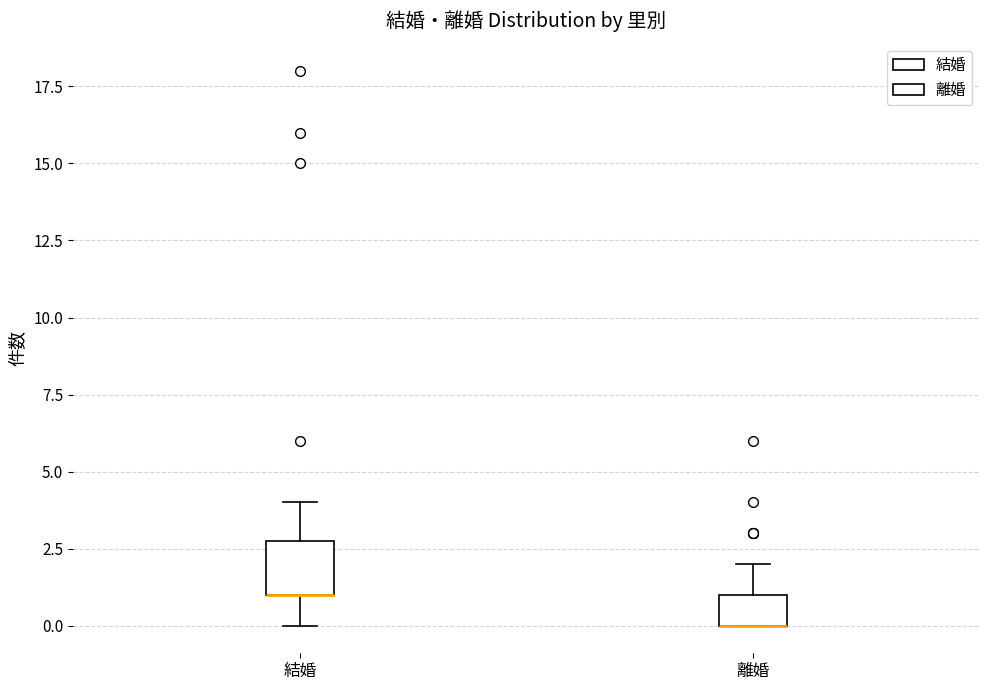

Where does the upper whisker of the box for 離婚 end on the y-axis? The values are not printed on the chart, so give them approximately, as read against the axis.

2